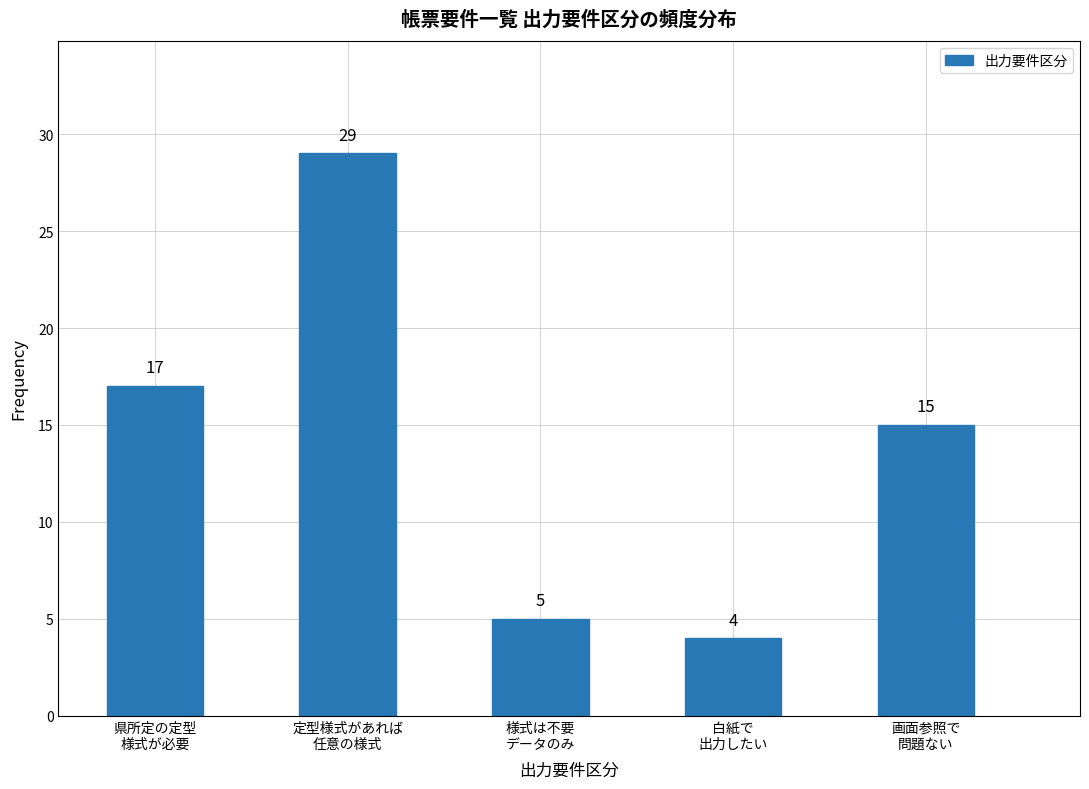

Reading left to right, what are all the values shown in this chart?

17	29	5	4	15